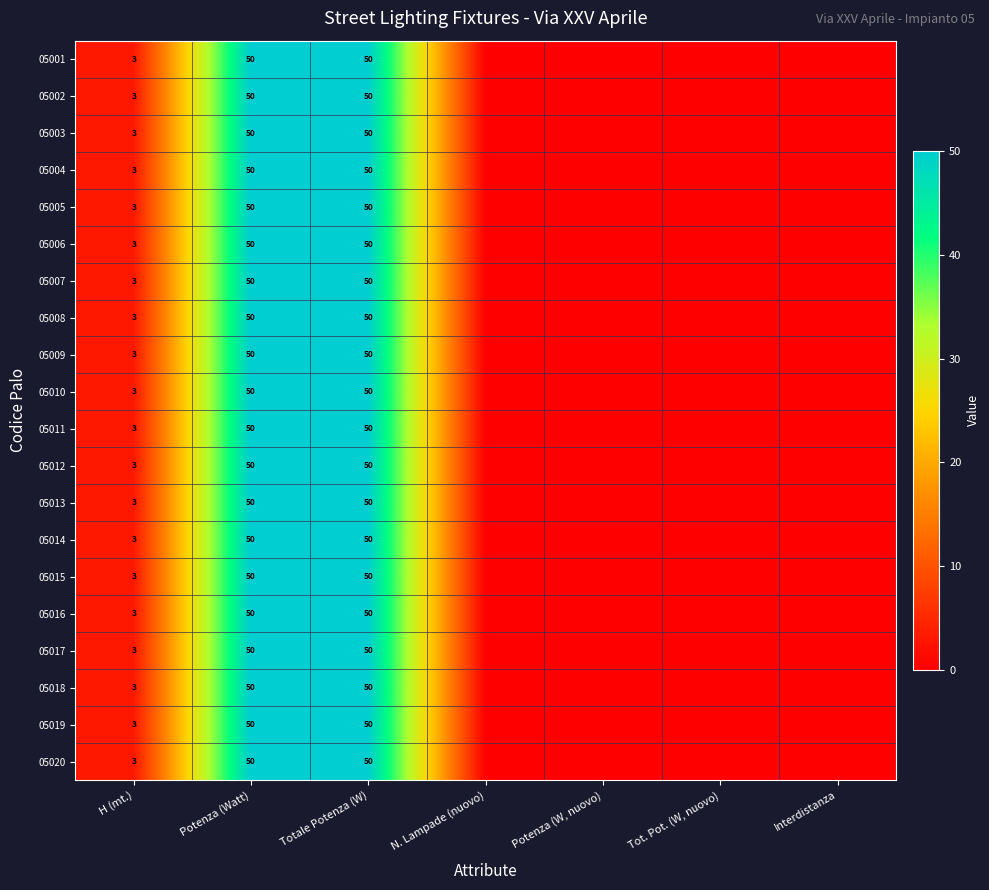

The value of 05017 at Potenza (Watt) is 50. True or false?

True